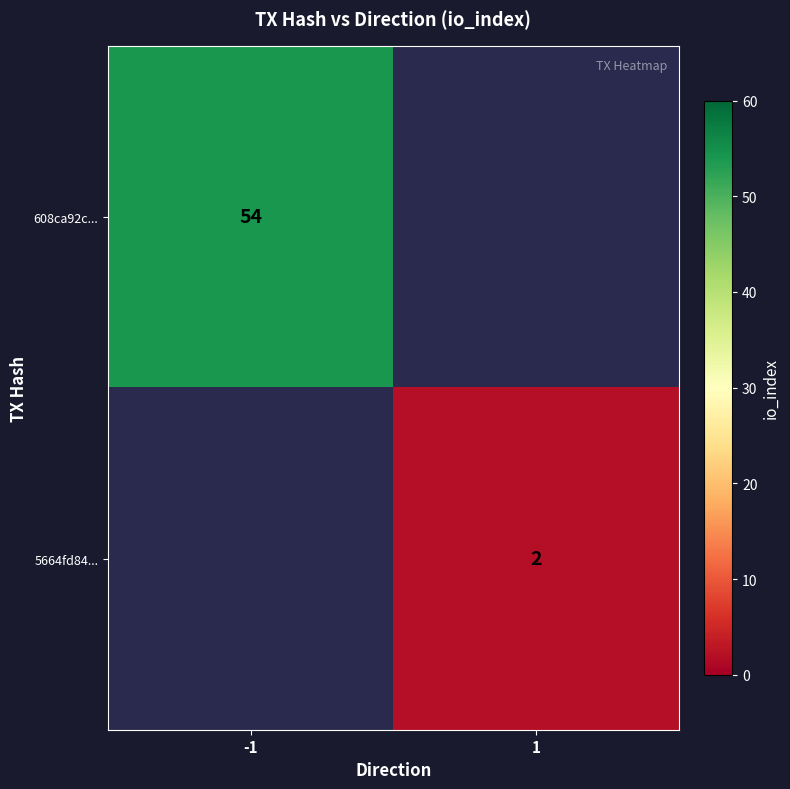

The 608ca92c... series shows 14 at -1. True or false?

False